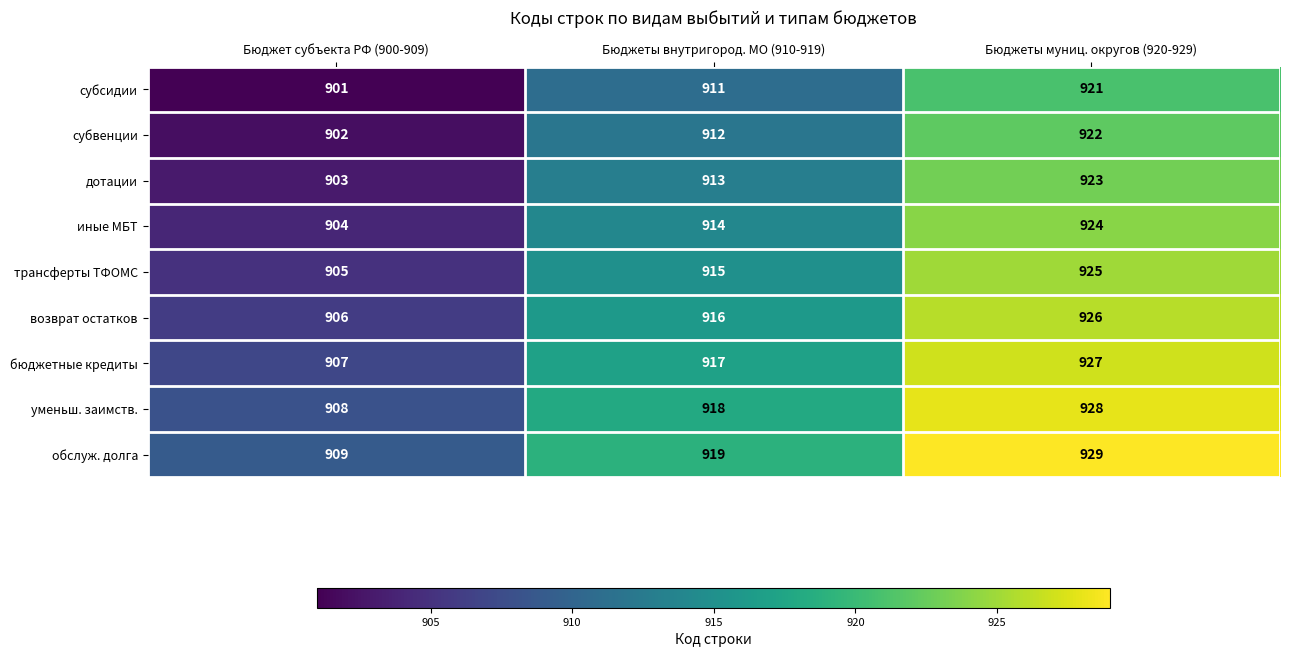

Reading left to right, list all the values displayed in this chart.

субсидии: 901	911	921
субвенции: 902	912	922
дотации: 903	913	923
иные МБТ: 904	914	924
трансферты ТФОМС: 905	915	925
возврат остатков: 906	916	926
бюджетные кредиты: 907	917	927
уменьш. заимств.: 908	918	928
обслуж. долга: 909	919	929